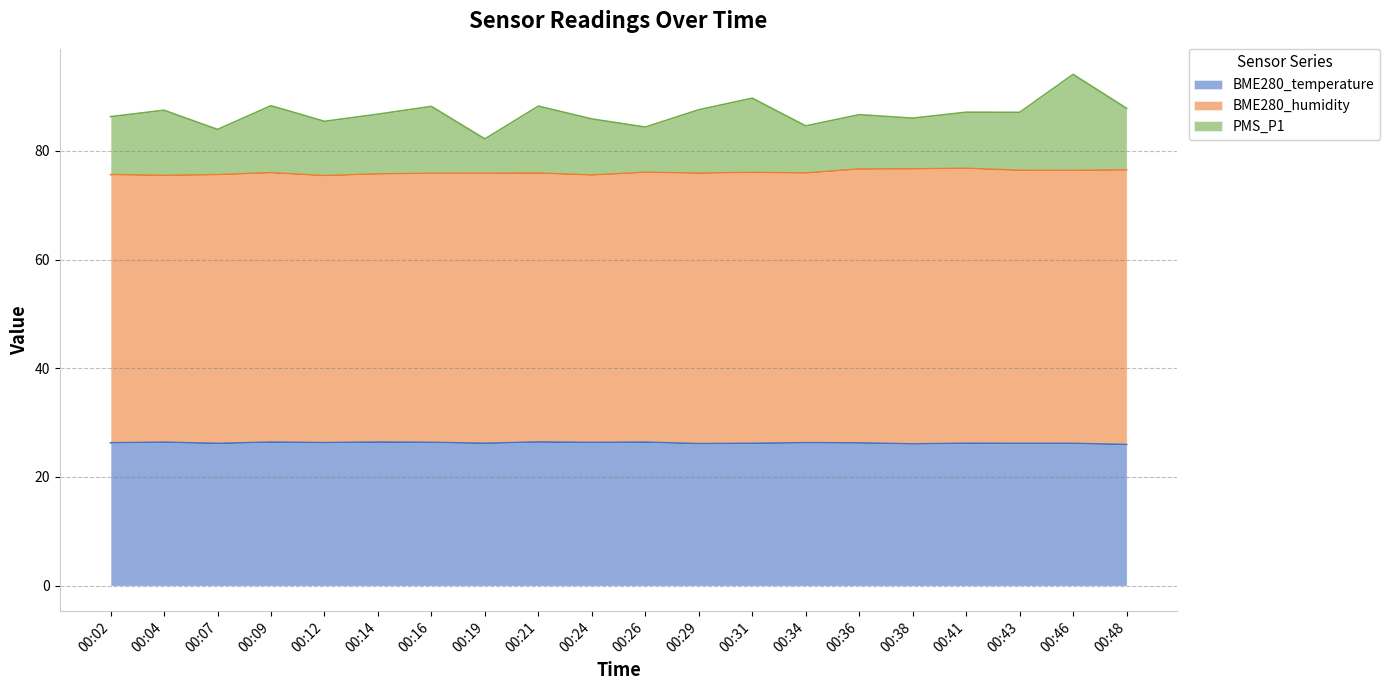

Between 00:16 and 00:31, which series saw the biggest shift?

PMS_P1